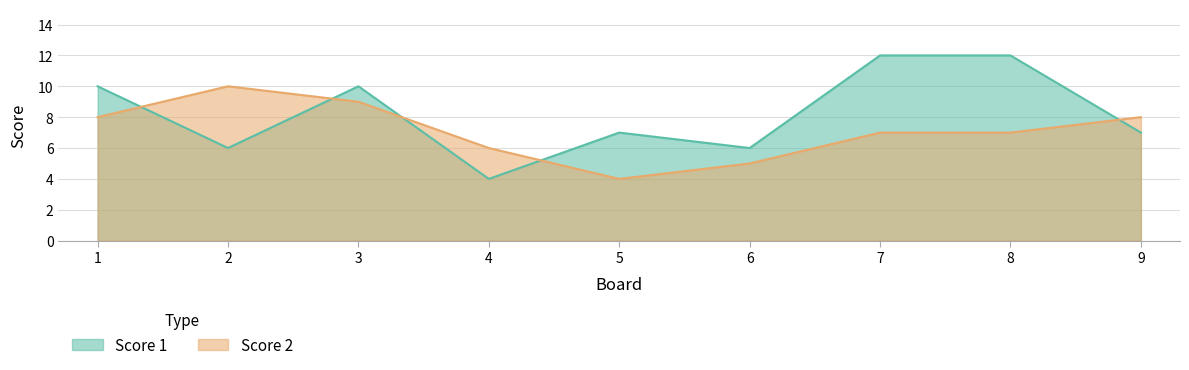

What is the total value across all series at 2?

16